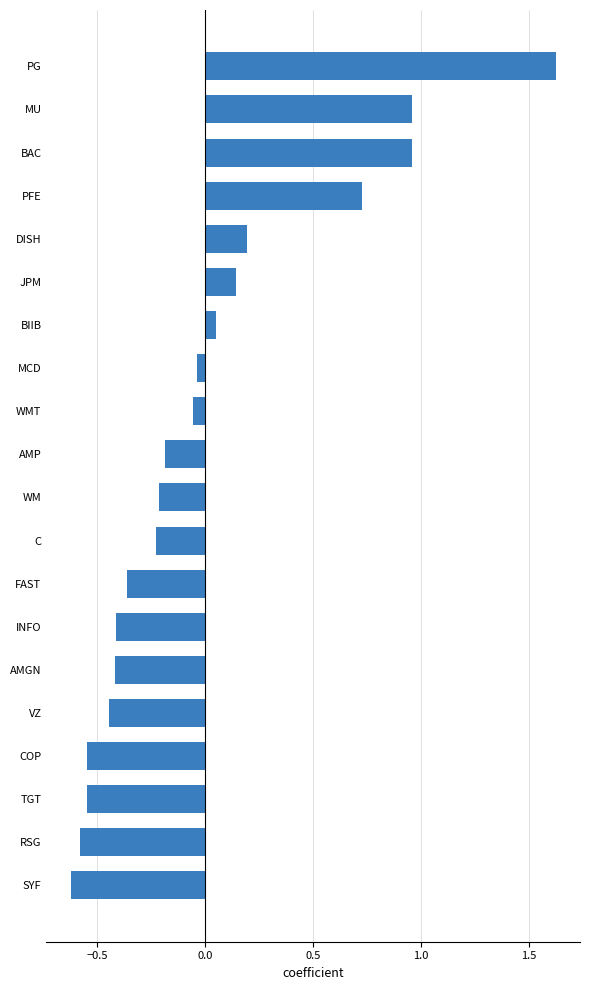

How many values are above zero?

7